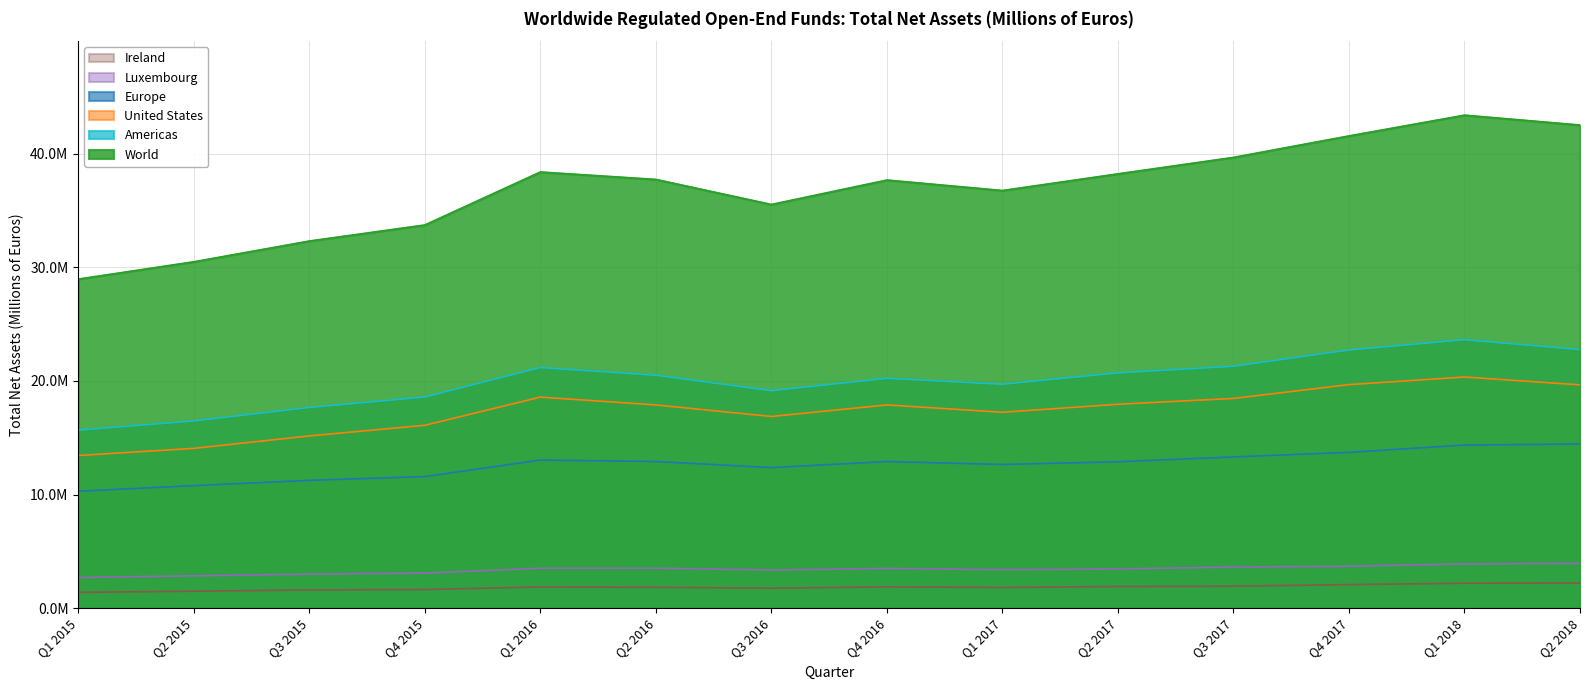

Which category has the lowest value in the United States series?

Q1 2015